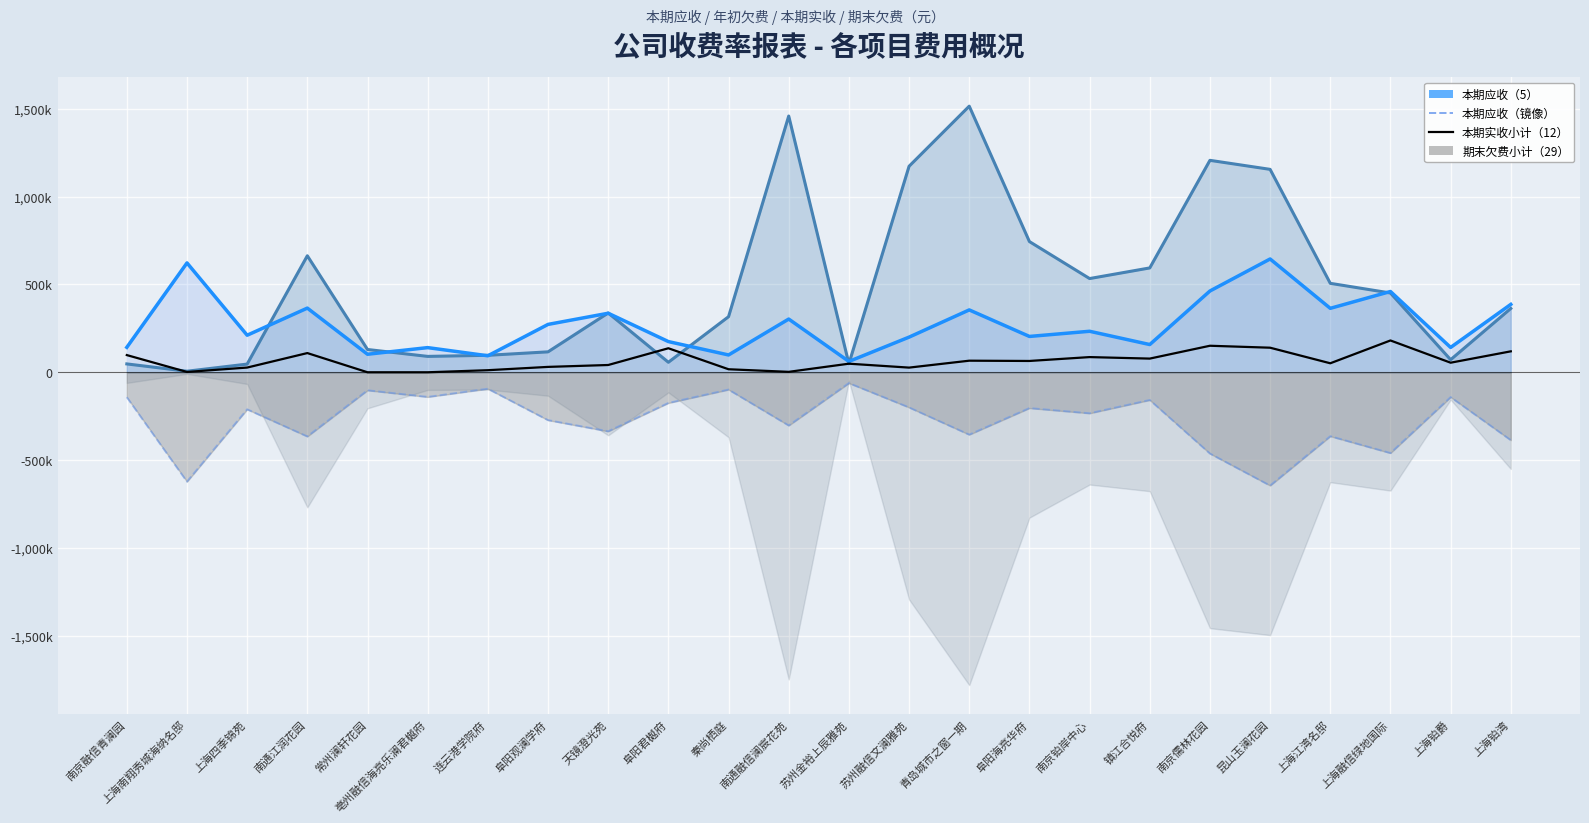

Which series changed the most between 阜阳君樾府 and 上海铂爵?

本期实收小计（12）